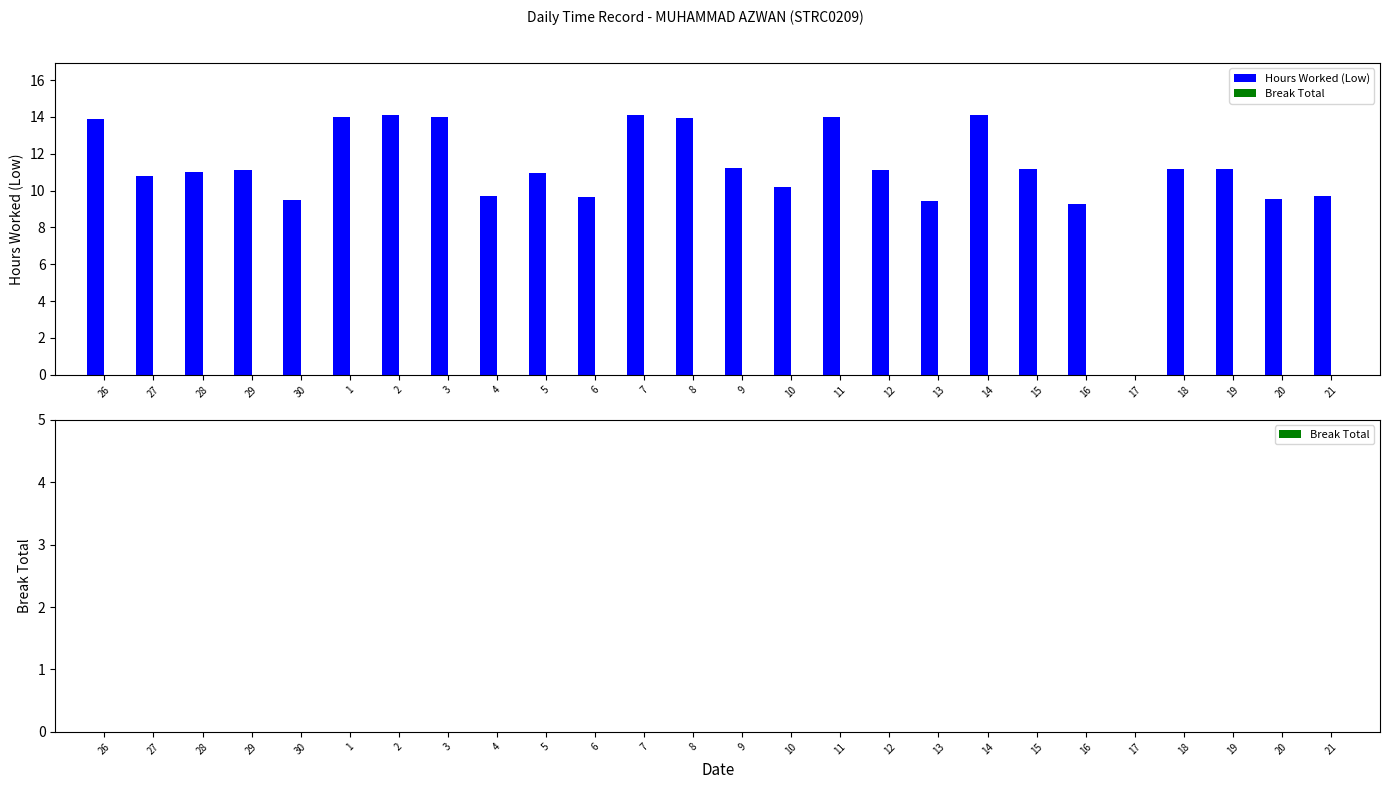

What is the change in value from 9 to 16?

-1.9